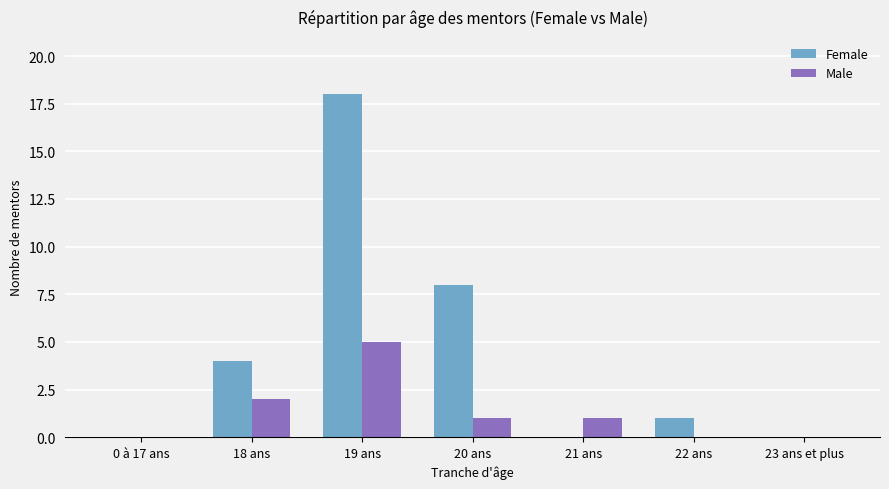

How many categories are shown in the chart?

7